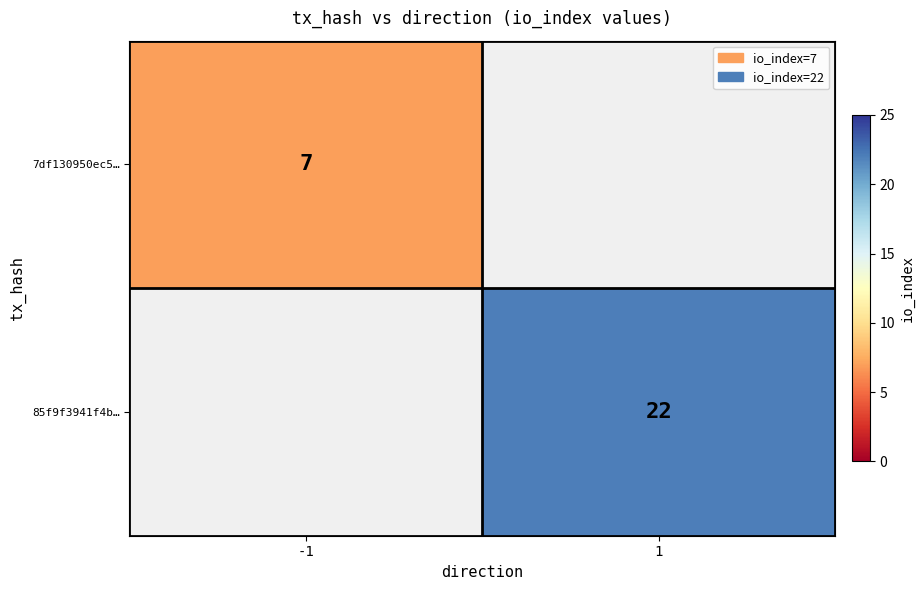

Is it true that 7df130950ec5… equals 11 at -1?

False